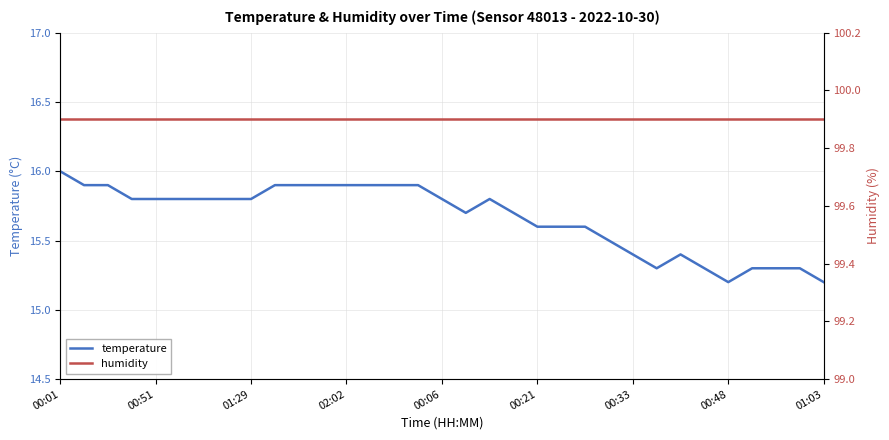

True or false: temperature has a value of 25.4 at 00:51.

False